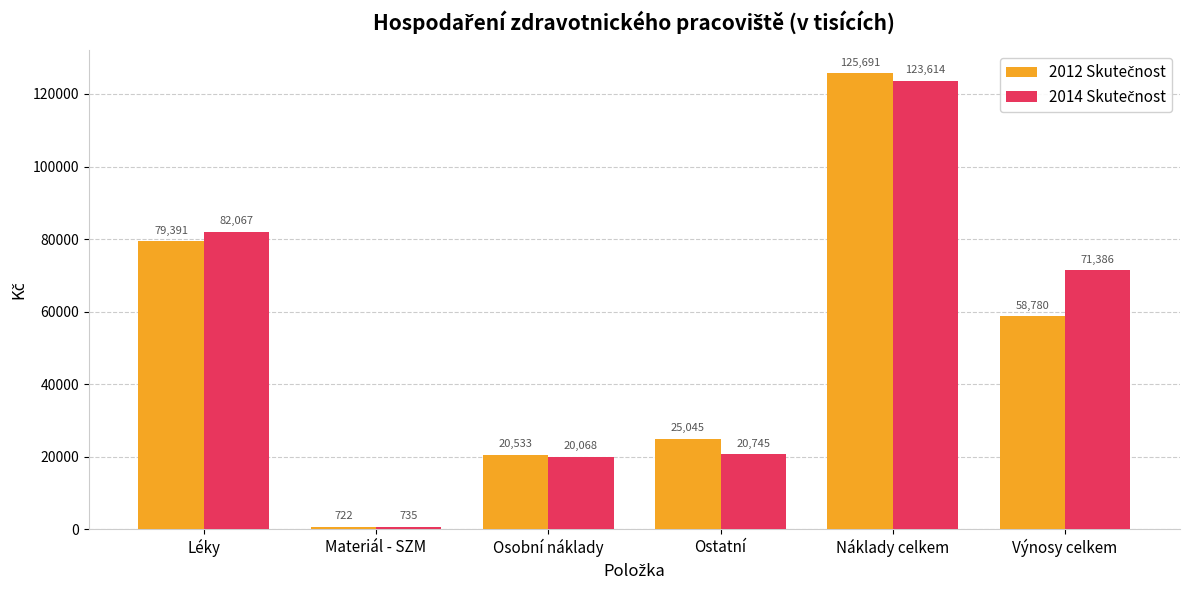

What is the maximum value shown in the chart?

125691.1